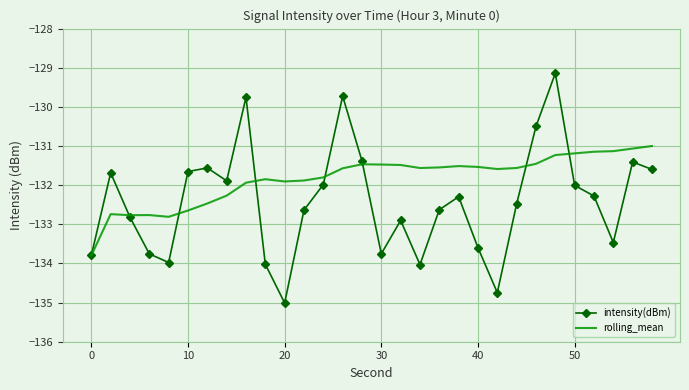

Which series has the largest total across all categories?

rolling_mean